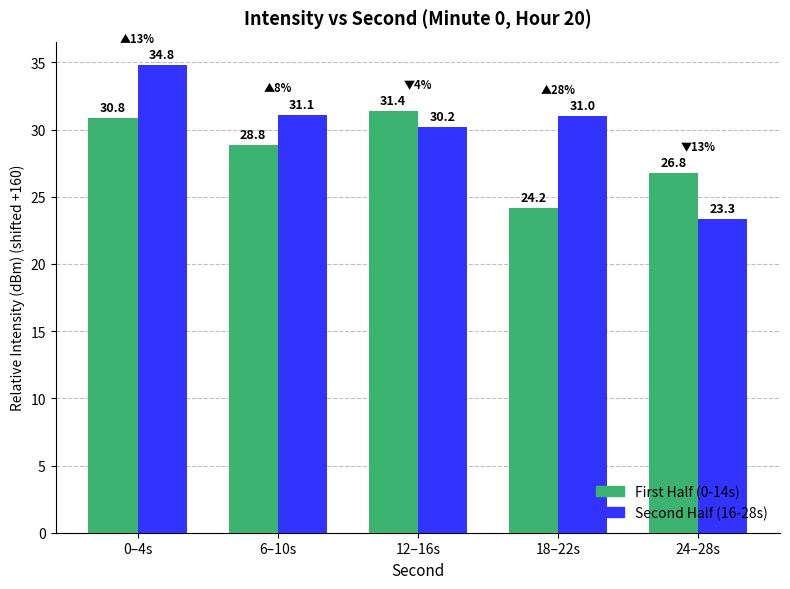

Which series has the largest range (max minus min)?

Second Half (16-28s)